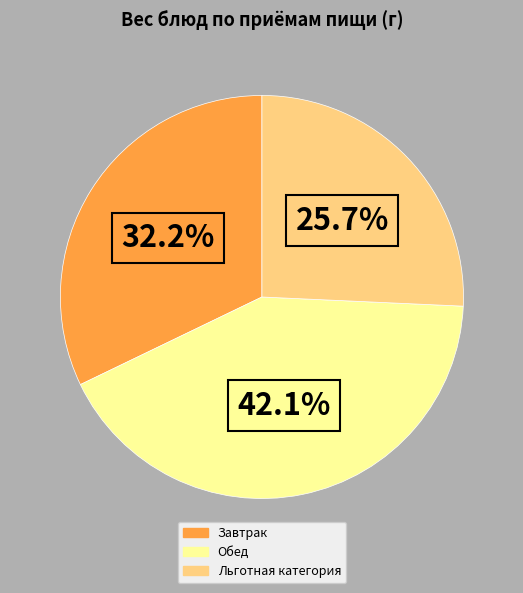

Which category has the biggest portion of the pie?

Обед